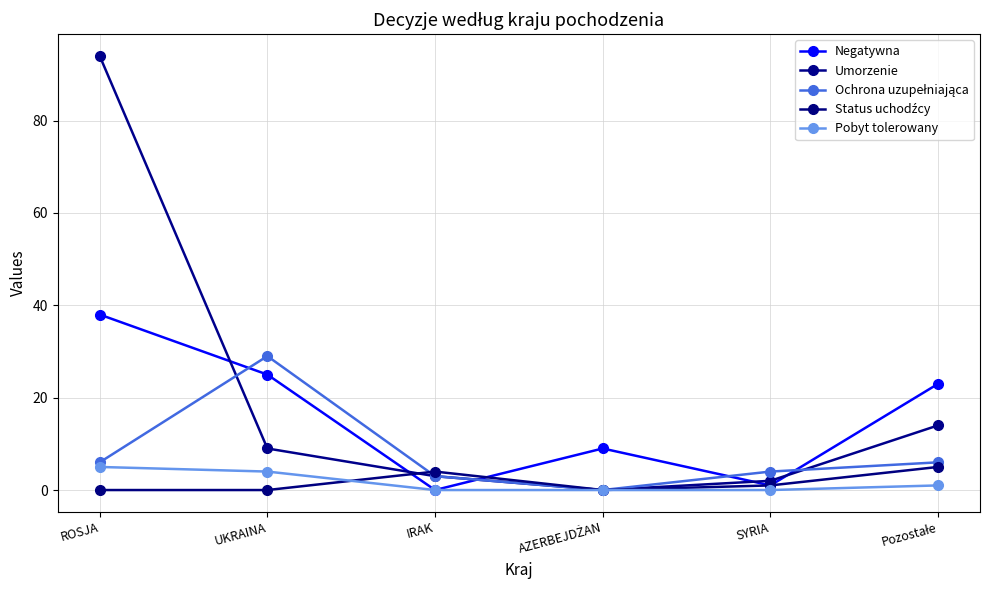

How many values in the Negatywna series are below 23?

3